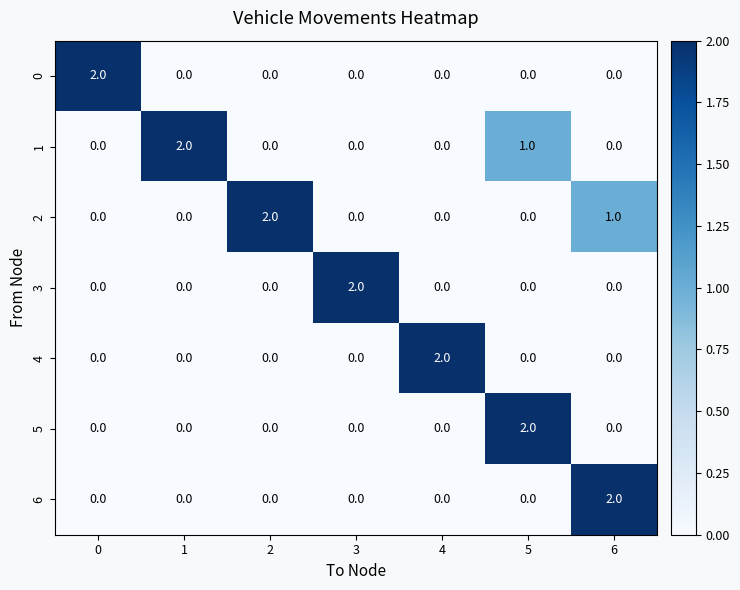

Between 1 and 5, which series saw the biggest shift?

5